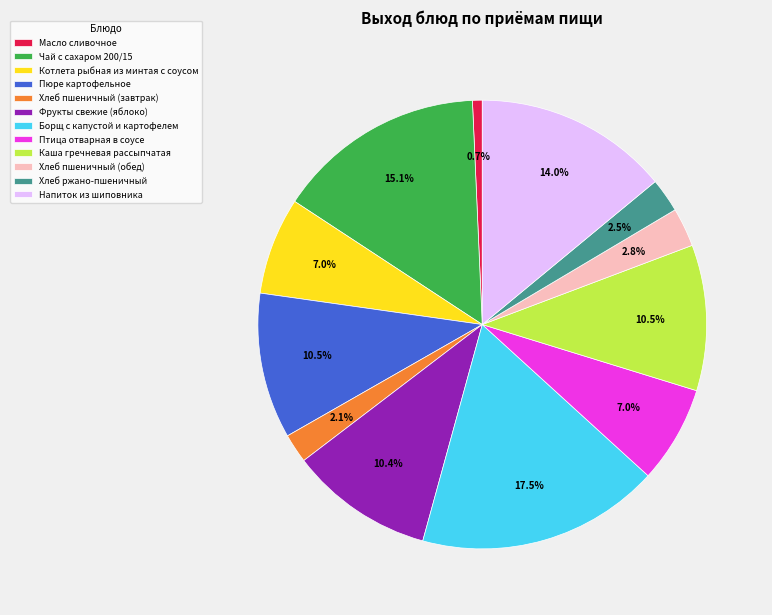

To the nearest percent, what is the difference between the Напиток из шиповника and Масло сливочное slice percentages?

13%